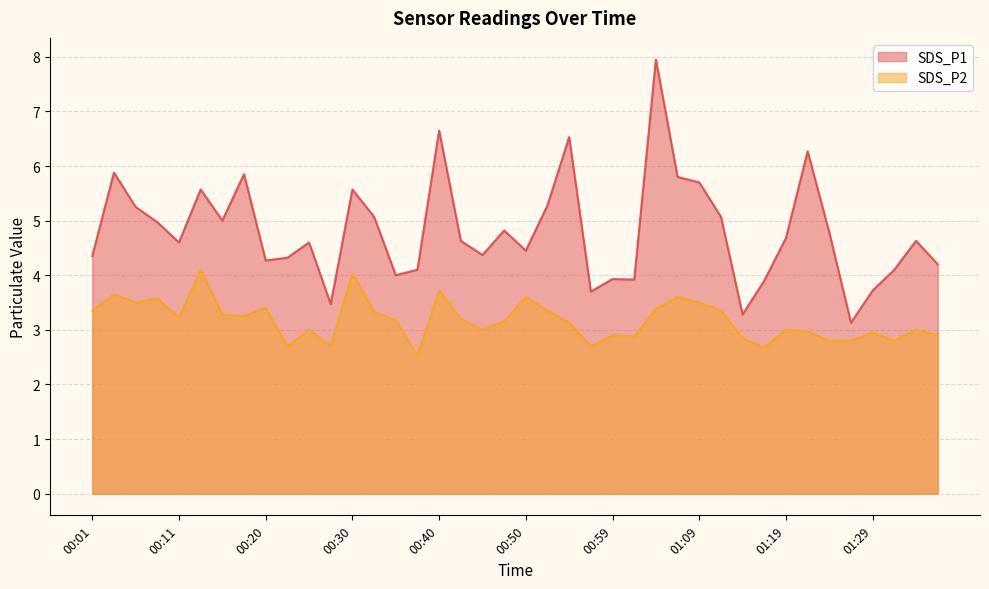

What value does the SDS_P1 series have at 00:20?

4.3